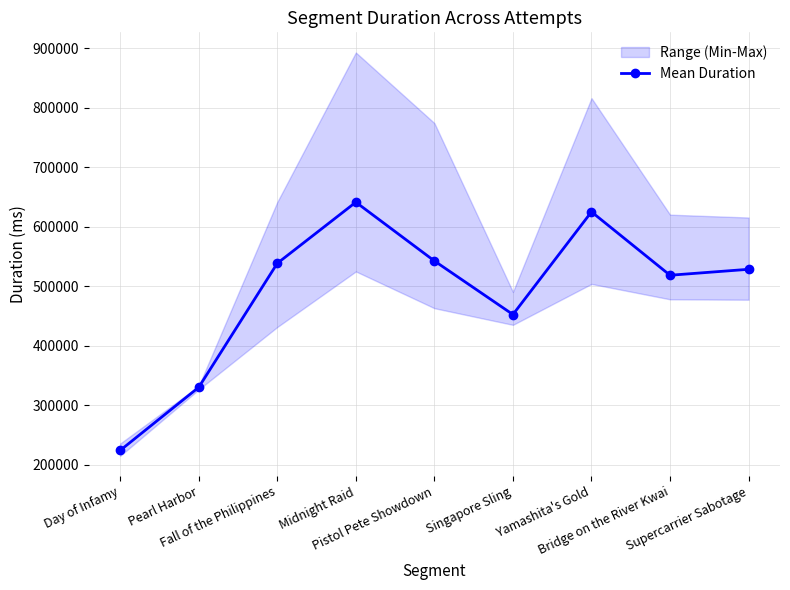

What is the average value?

488806.6